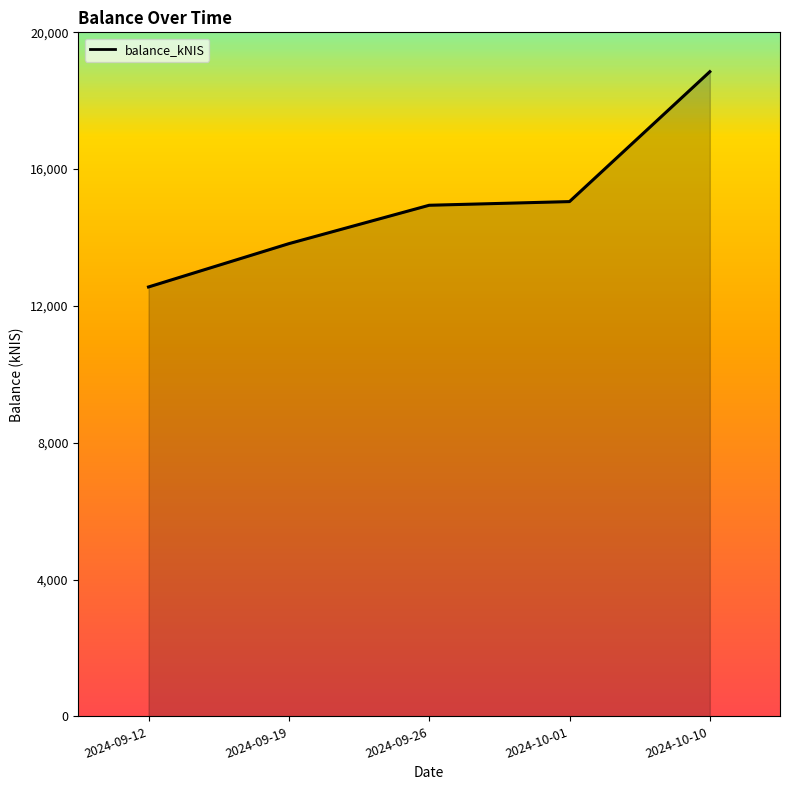

True or false: the data has more than 1 interior local peaks.

False